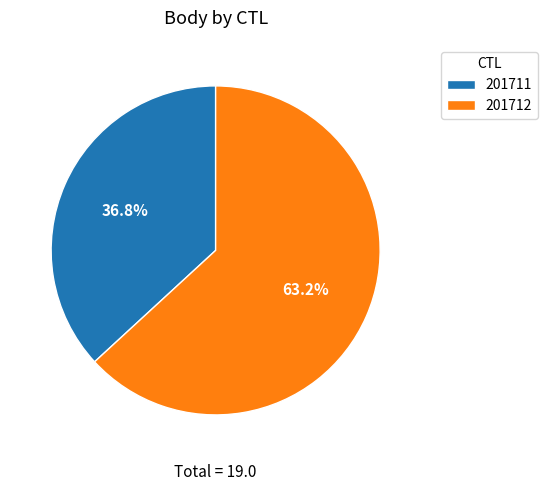

Count the number of slices in the pie.

2